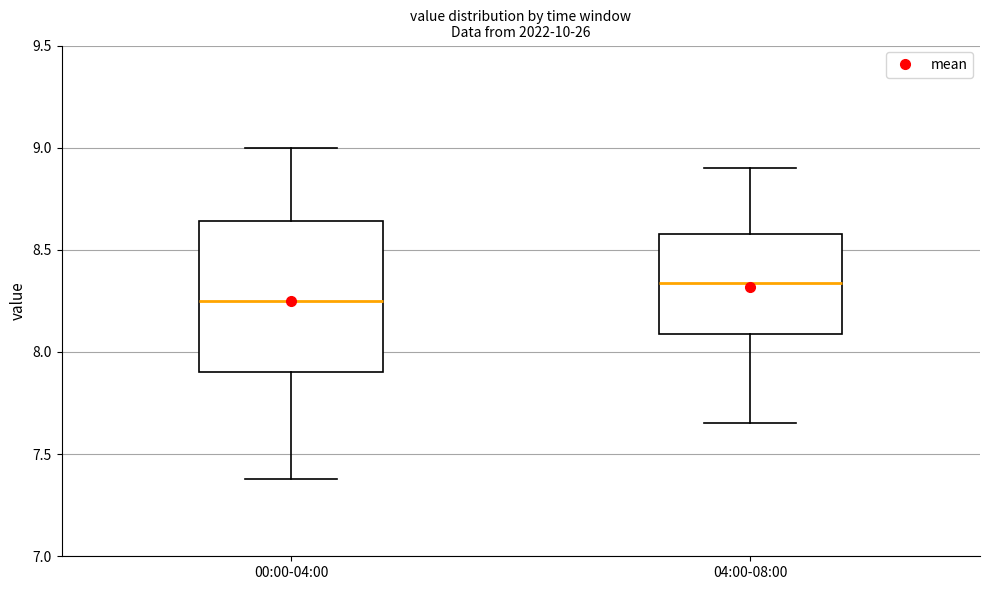

Reading left to right, read every box against the y-axis: the position of its median line, the range the box covers, and the ends of its whiskers. The values are not printed on the chart, so give them approximately, as read against the axis.

00:00-04:00: median 8.25, box 7.90 to 8.65, whiskers 7.40 to 9.00
04:00-08:00: median 8.35, box 8.10 to 8.60, whiskers 7.65 to 8.90